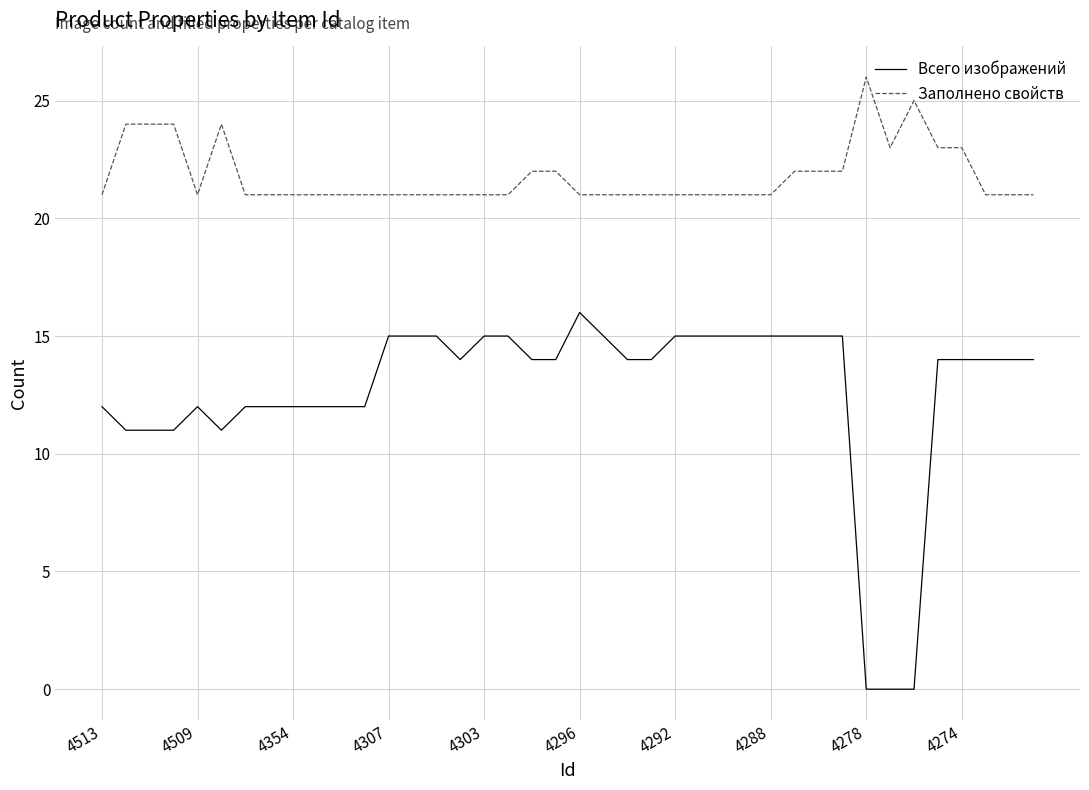

Which series has the widest spread of values?

Всего изображений